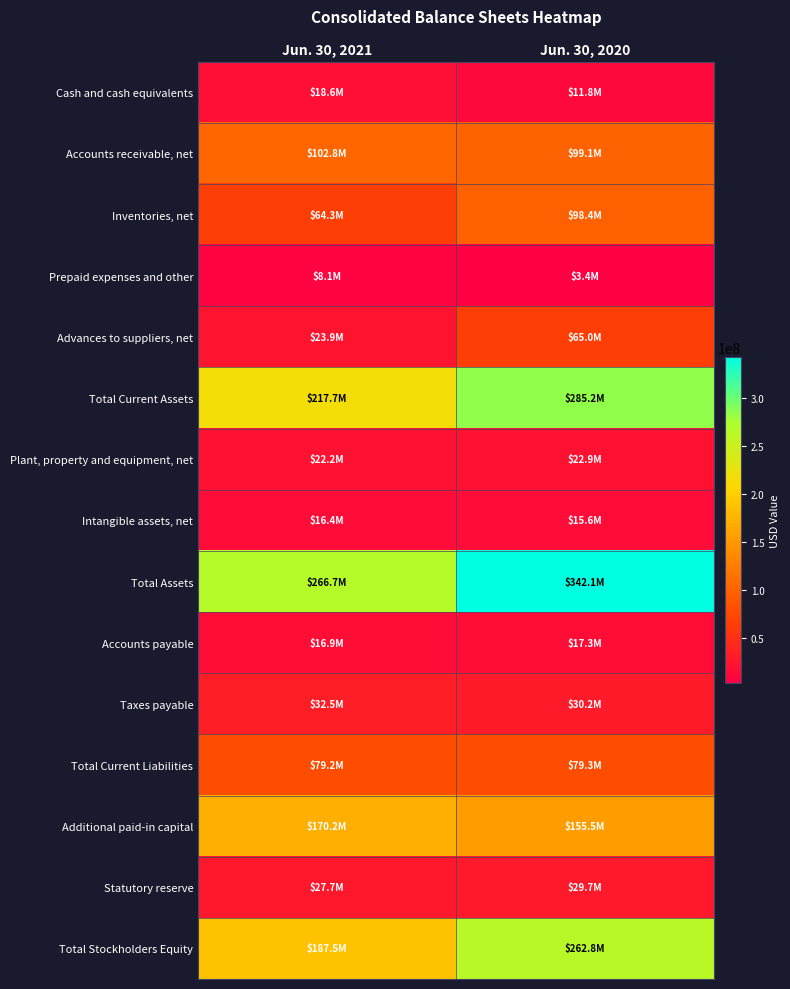

Which series has the largest range (max minus min)?

Total Assets